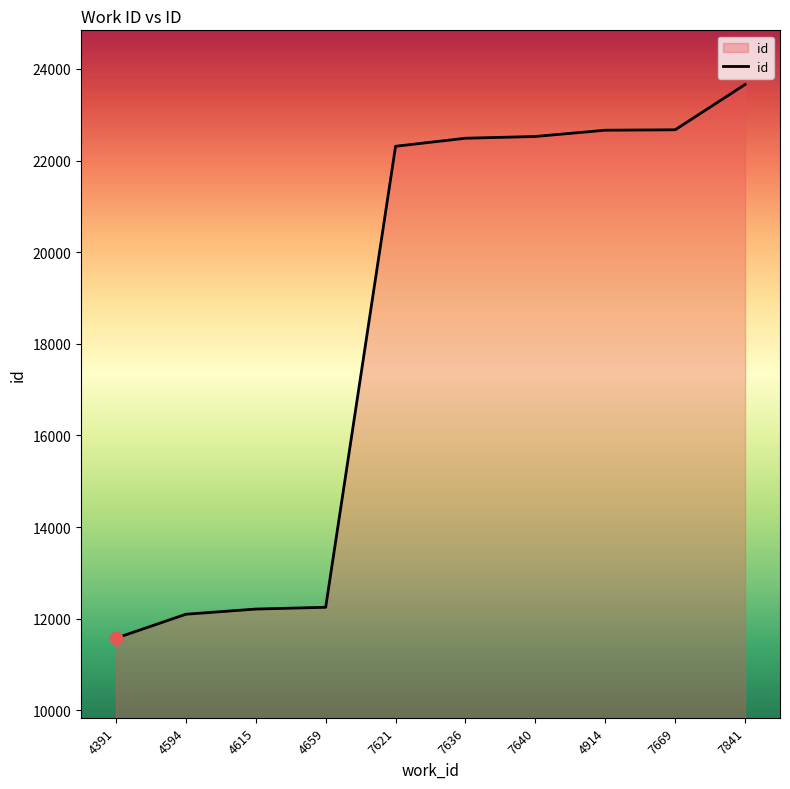

Which has a higher value, 4615 or 4914?

4914